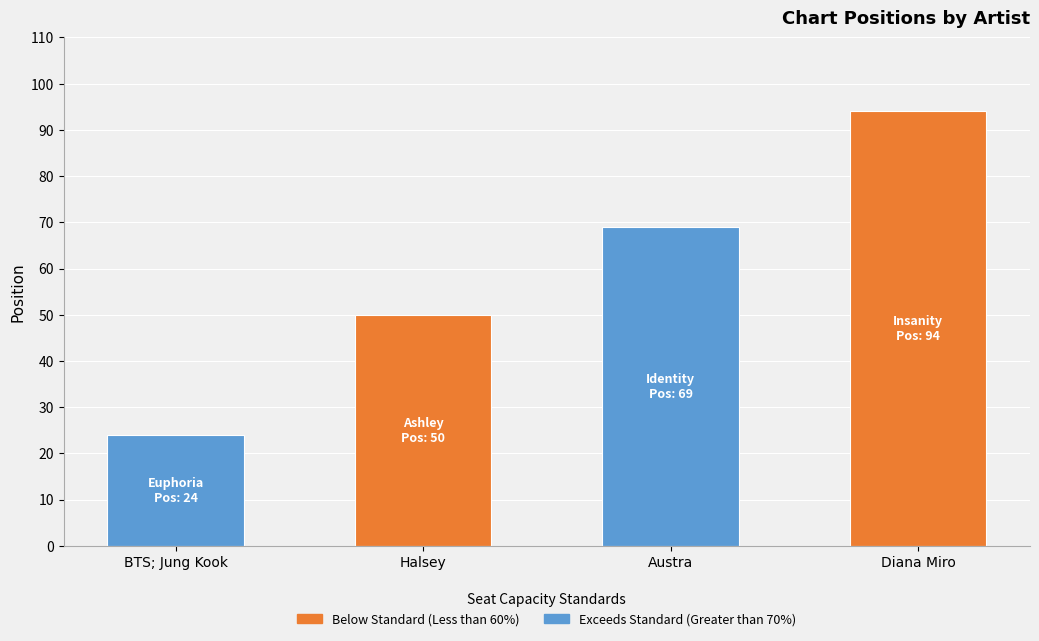

Approximately how many times larger is the value at Diana Miro compared to BTS; Jung Kook?

3.9